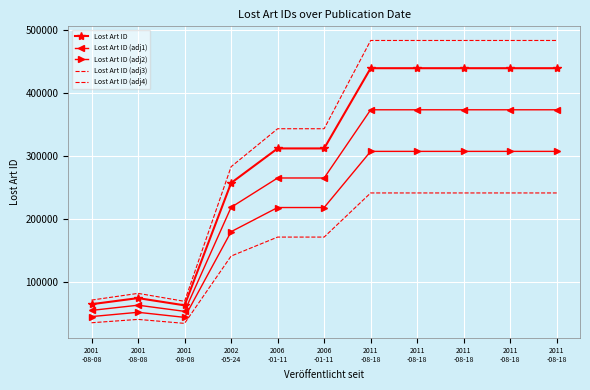

What is the label of the 10th point from the left?

2011
-08-18